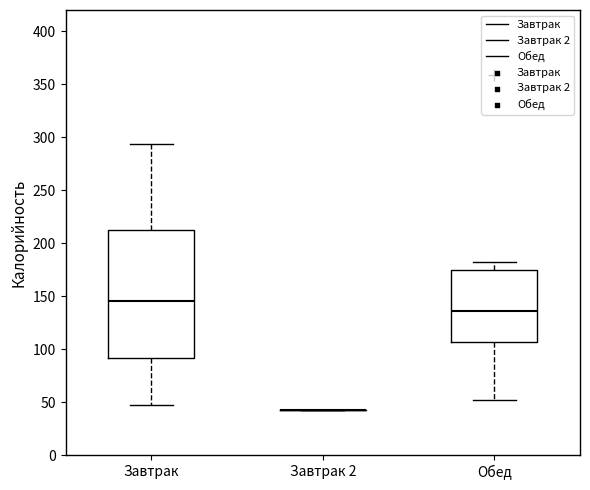

Reading left to right, read every box against the y-axis: the position of its median line, the range the box covers, and the ends of its whiskers. The values are not printed on the chart, so give them approximately, as read against the axis.

Завтрак: median 145, box 90 to 210, whiskers 45 to 295
Завтрак 2: box collapsed to a line at 45, whiskers 45 to 45
Обед: median 135, box 105 to 175, whiskers 50 to 180